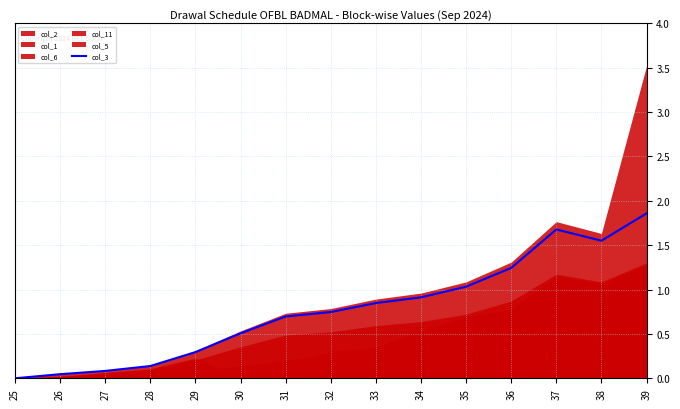

True or false: the data shows 0.0 at 26.

True